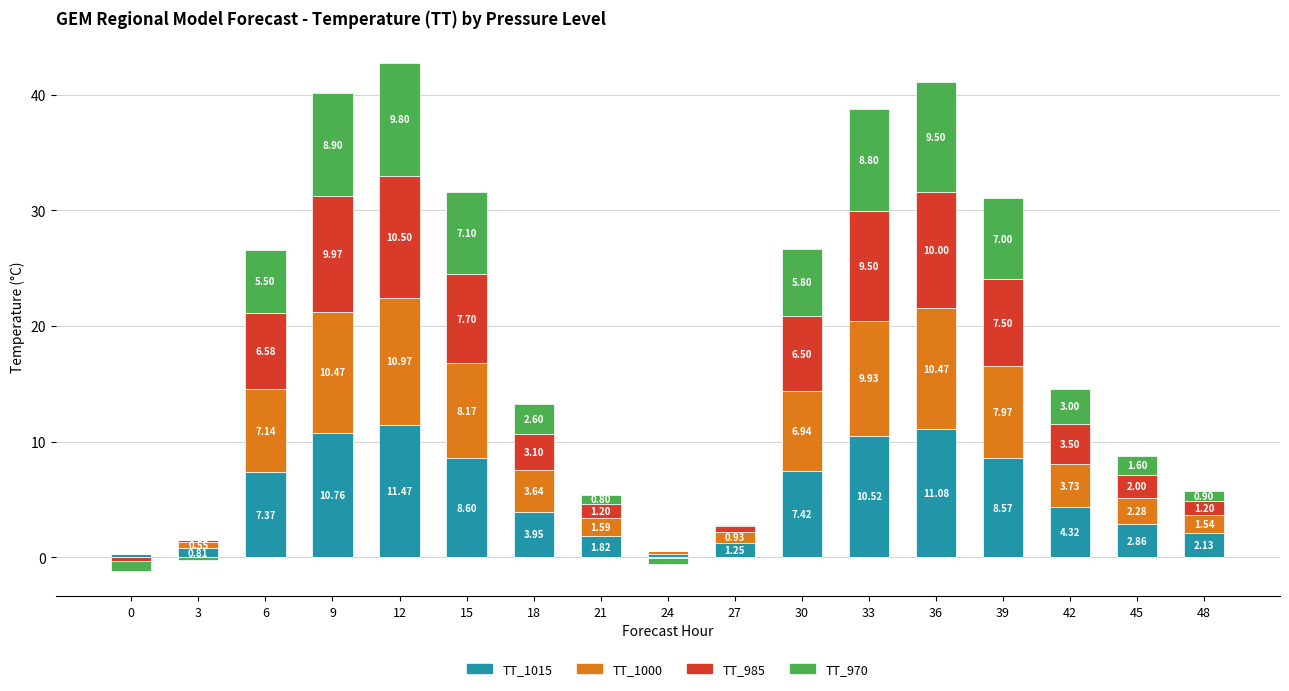

What is the value of the TT_1000 bar at the 7th from the left?

3.6